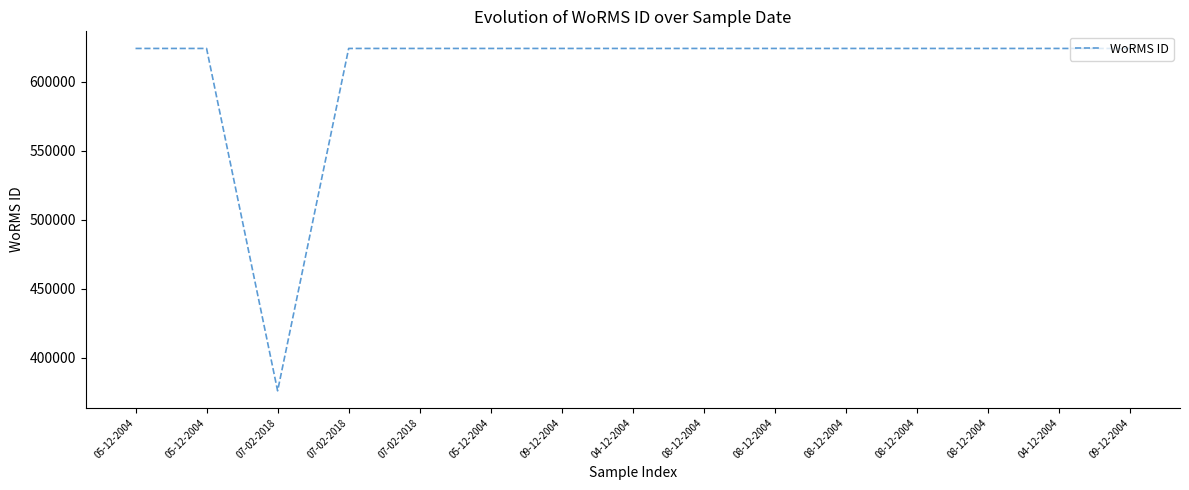

Does the chart have visible grid lines?

No